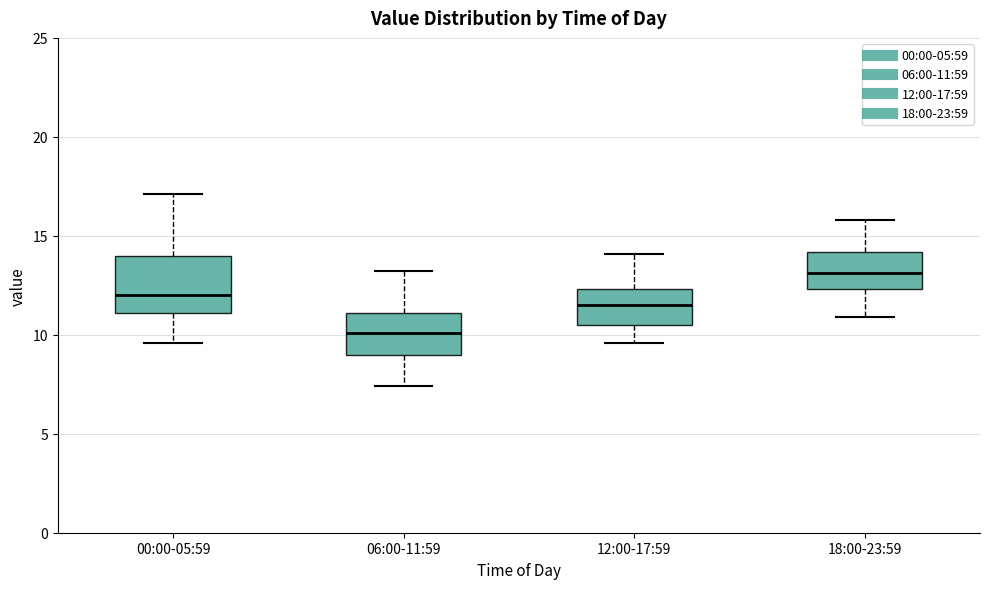

Reading left to right, transcribe this box plot: for each box, give where its median line is, the range the box spans, and where its two whiskers end, as read against the y-axis. The values are not printed on the chart, so give them approximately, as read against the axis.

00:00-05:59: median 12.0, box 11.0 to 14.0, whiskers 9.5 to 17.0
06:00-11:59: median 10.0, box 9.0 to 11.0, whiskers 7.5 to 13.0
12:00-17:59: median 11.5, box 10.5 to 12.5, whiskers 9.5 to 14.0
18:00-23:59: median 13.0, box 12.5 to 14.0, whiskers 11.0 to 16.0